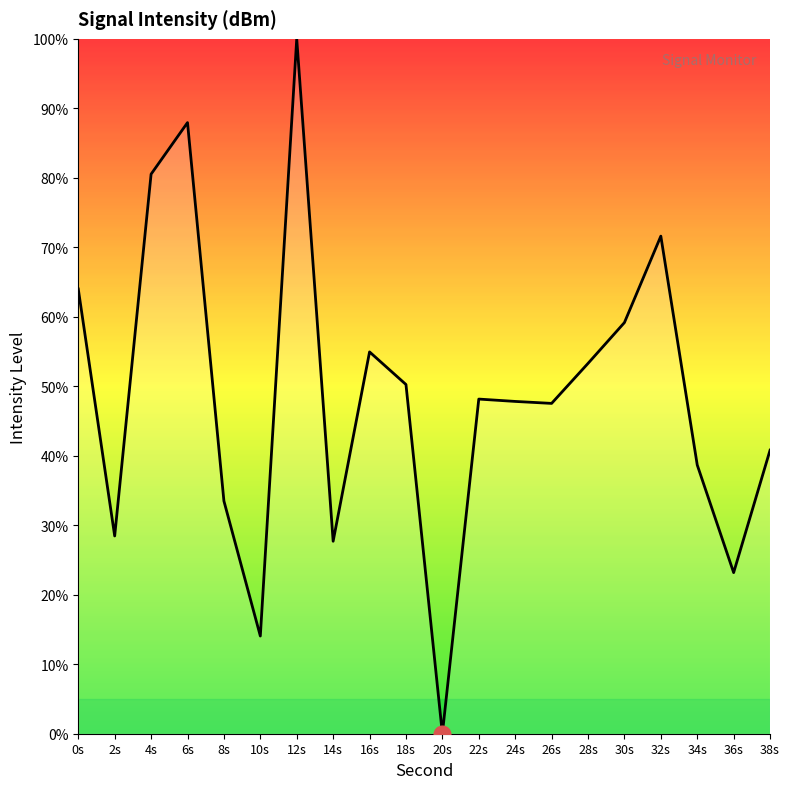

What position from the right is 6s?

17